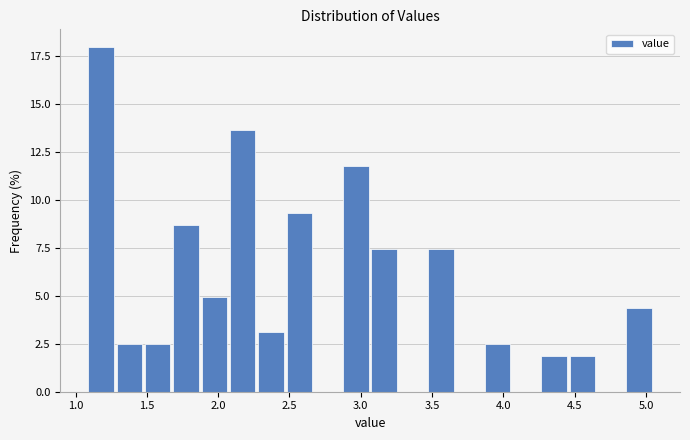

Around what value on the x-axis is the tallest bar? Give the approximate position of its centre, as read against the axis.

1.20